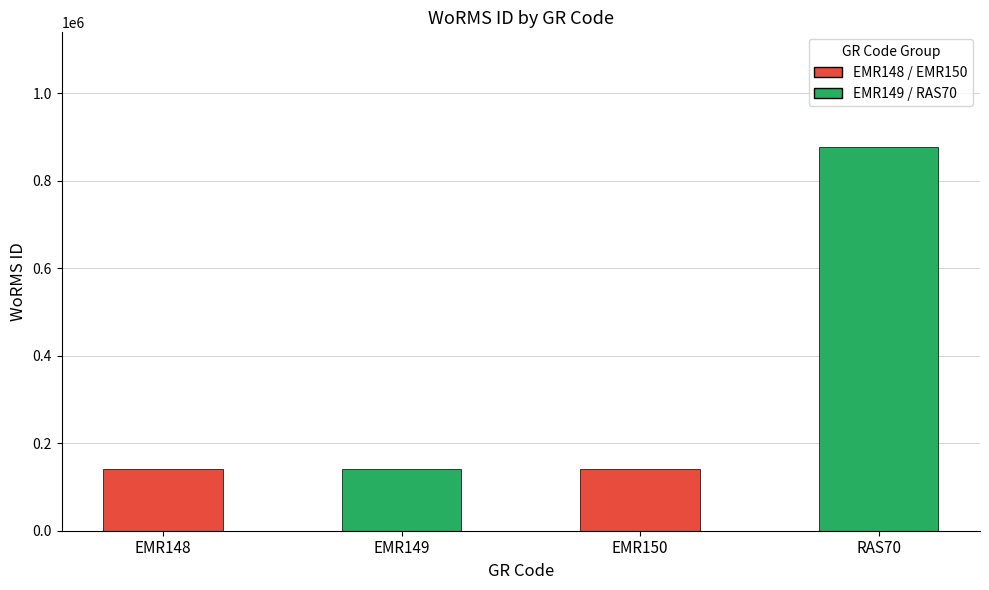

Which category has the highest value across all series?

RAS70